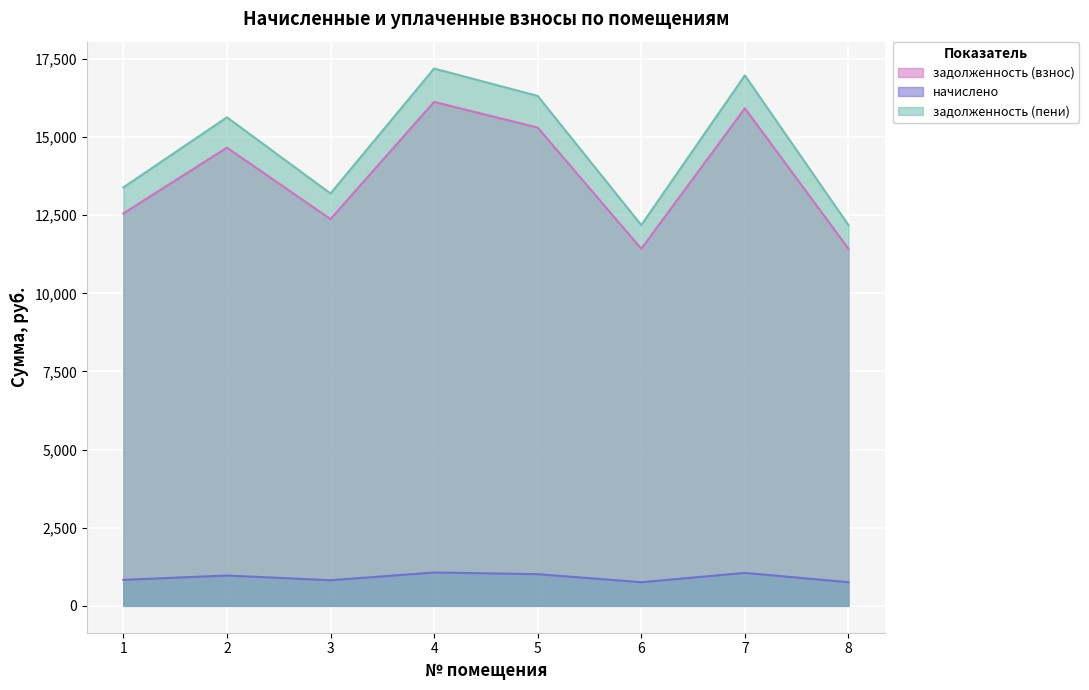

Is it true that задолженность (взнос) equals 4547.0 at 3?

False